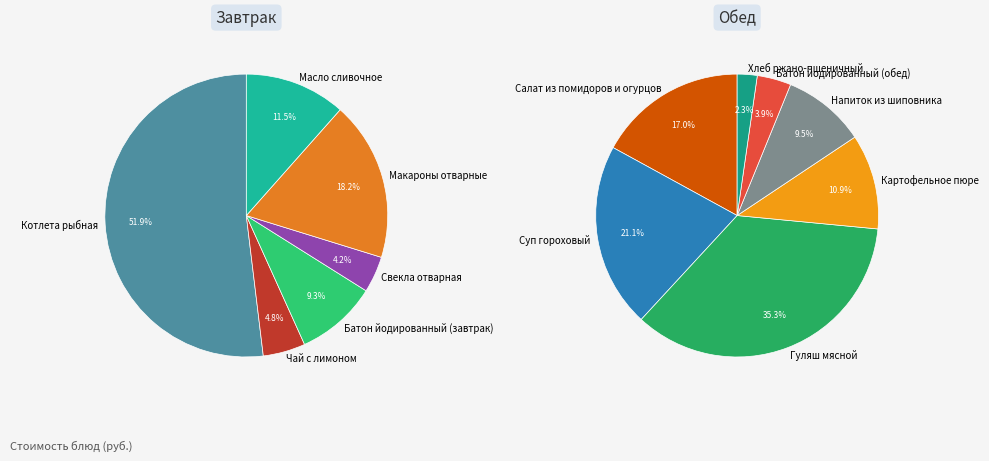

Is the sum of Хлеб ржано-пшеничный and Салат из помидоров и огурцов greater than half?

No